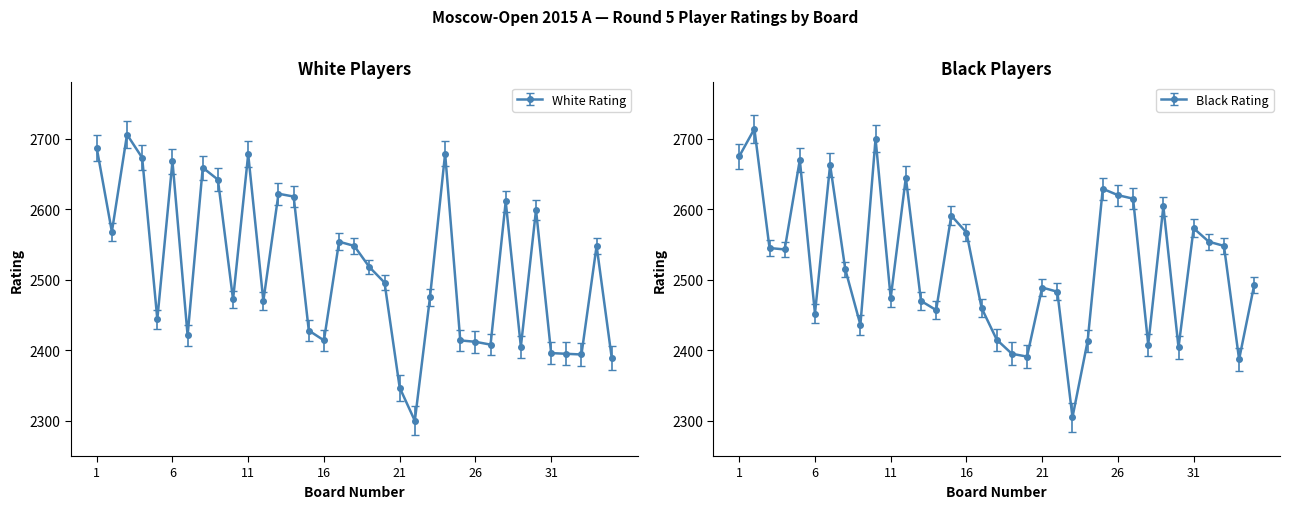

List the series in order of their overall mean, highest first.

Black Rating, White Rating